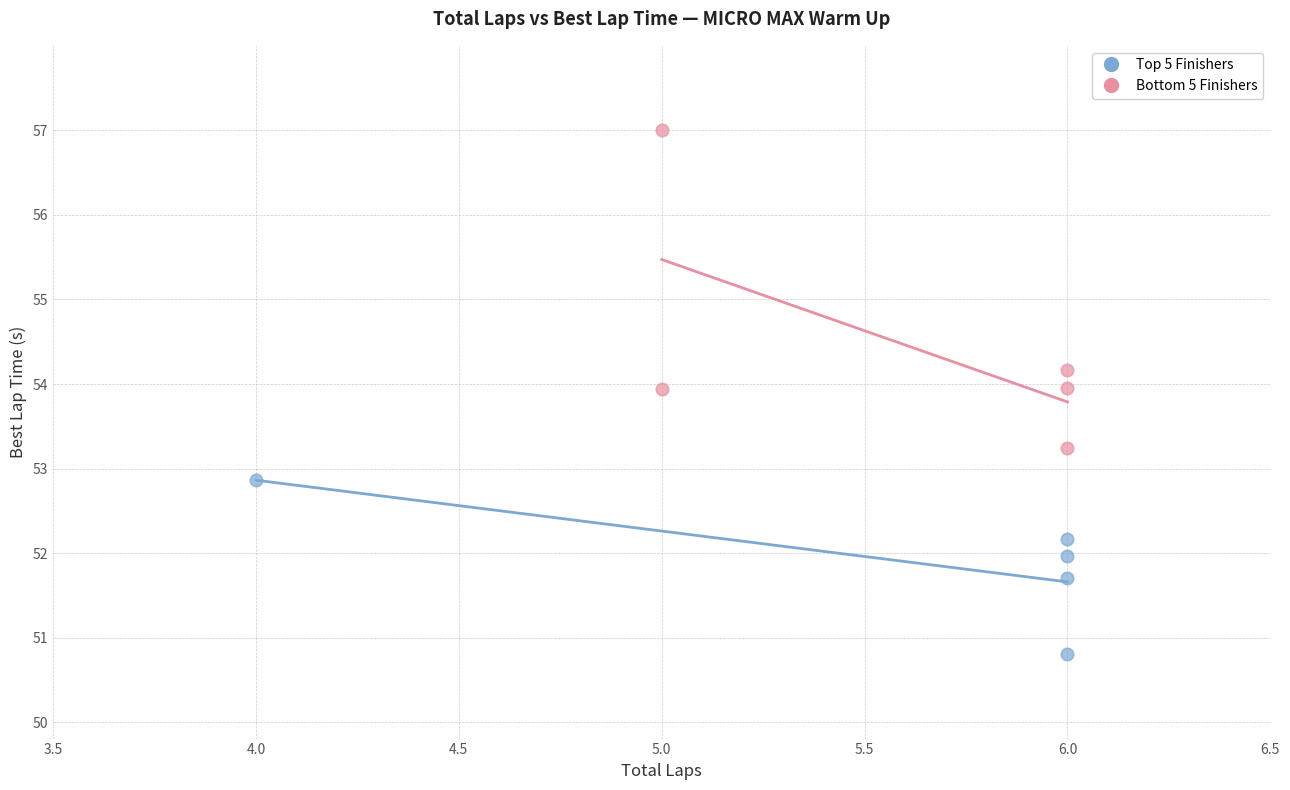

Which series contains the highest Y value?

Bottom 5 Finishers